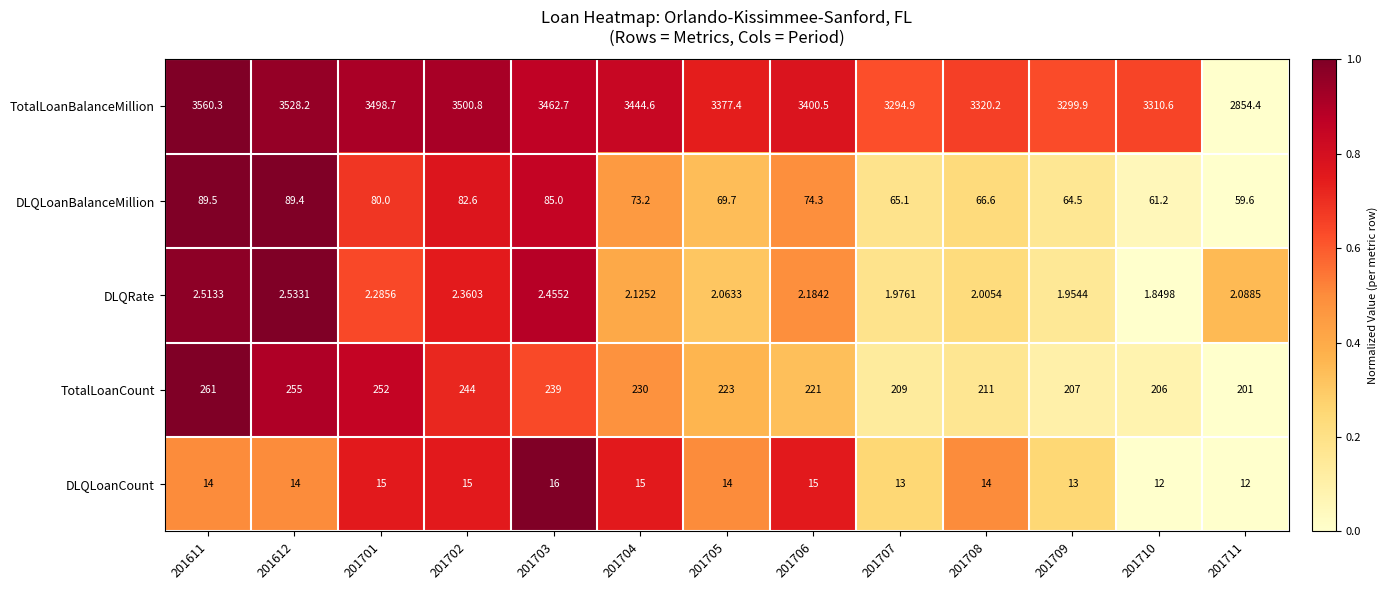

What is the total value across all series at 201701?

3848.0